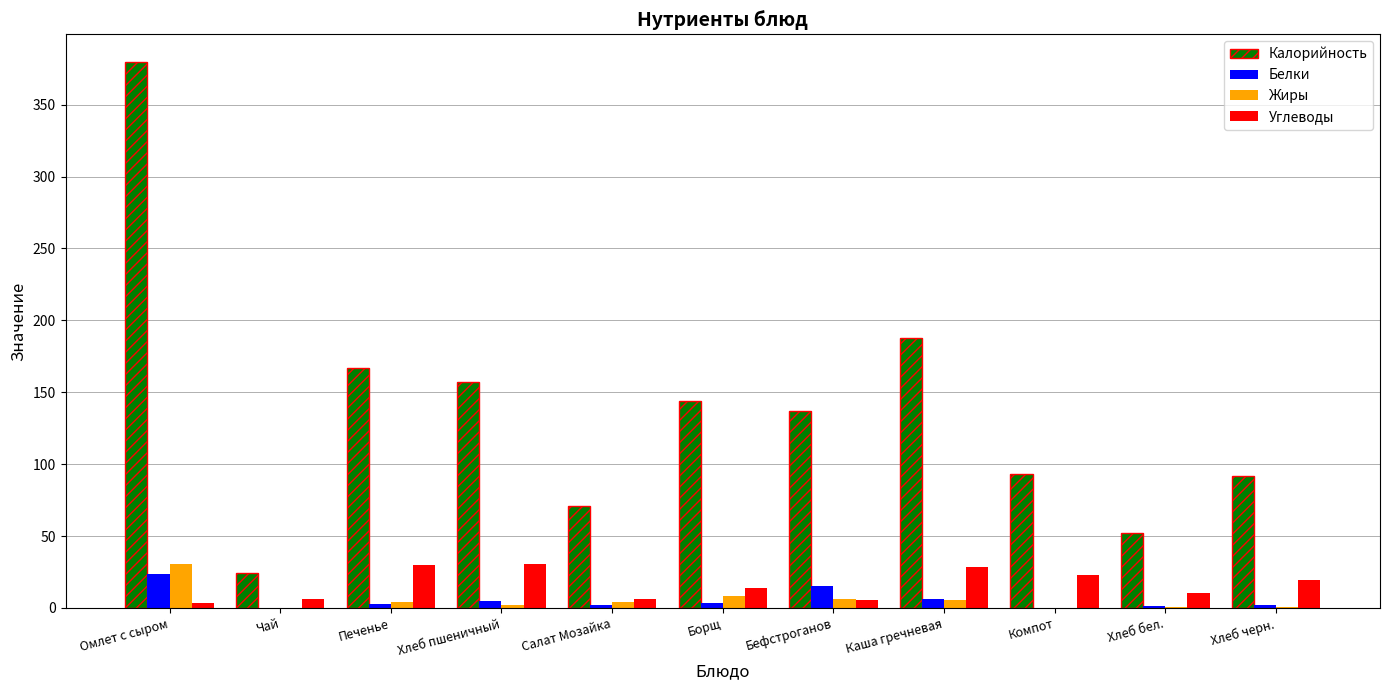

What is the sum of all Жиры values?

61.1